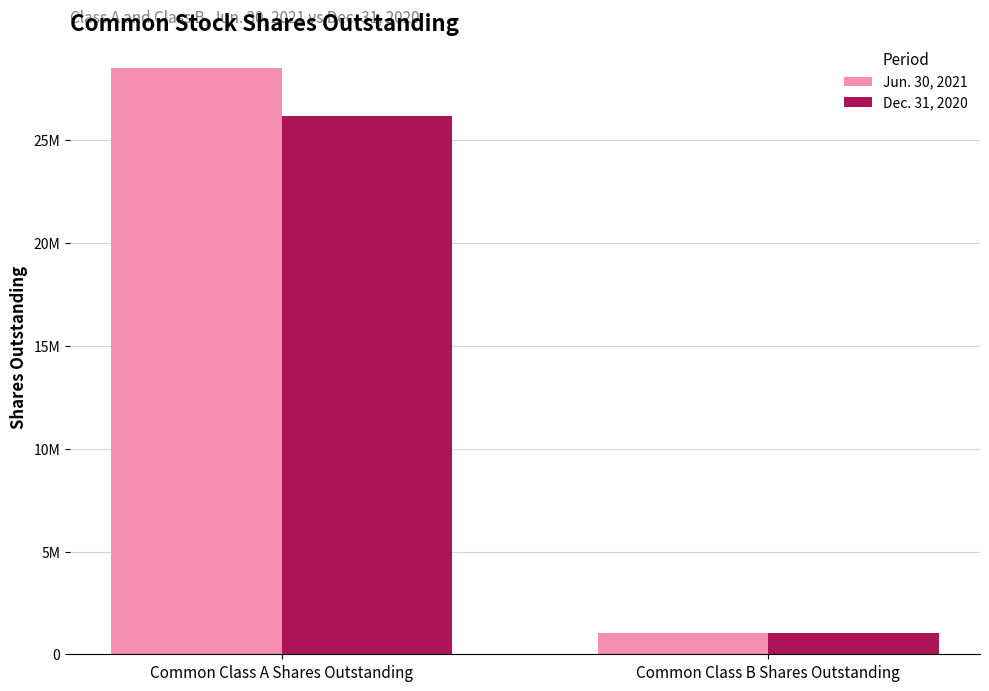

Which series changed the most between Common Class A Shares Outstanding and Common Class B Shares Outstanding?

Jun. 30, 2021